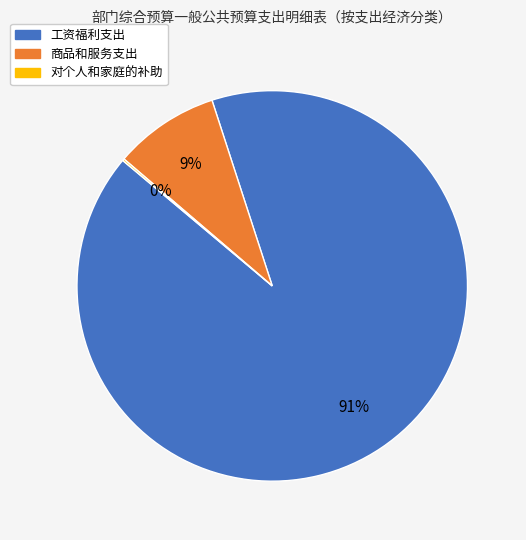

What percentage is the 商品和服务支出 slice, to the nearest percent?

9%